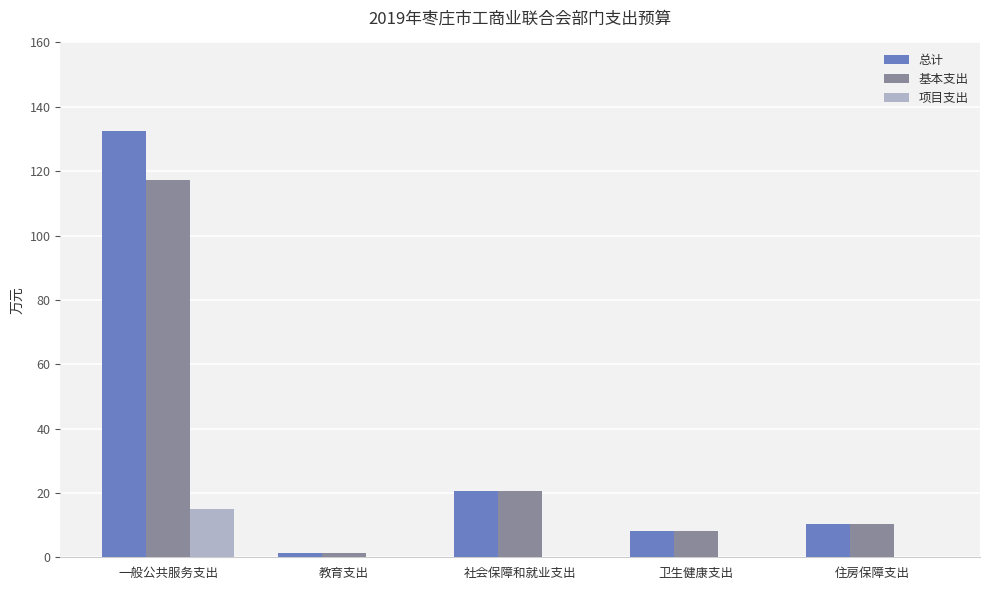

What is the average value of the 项目支出 series?

3.0